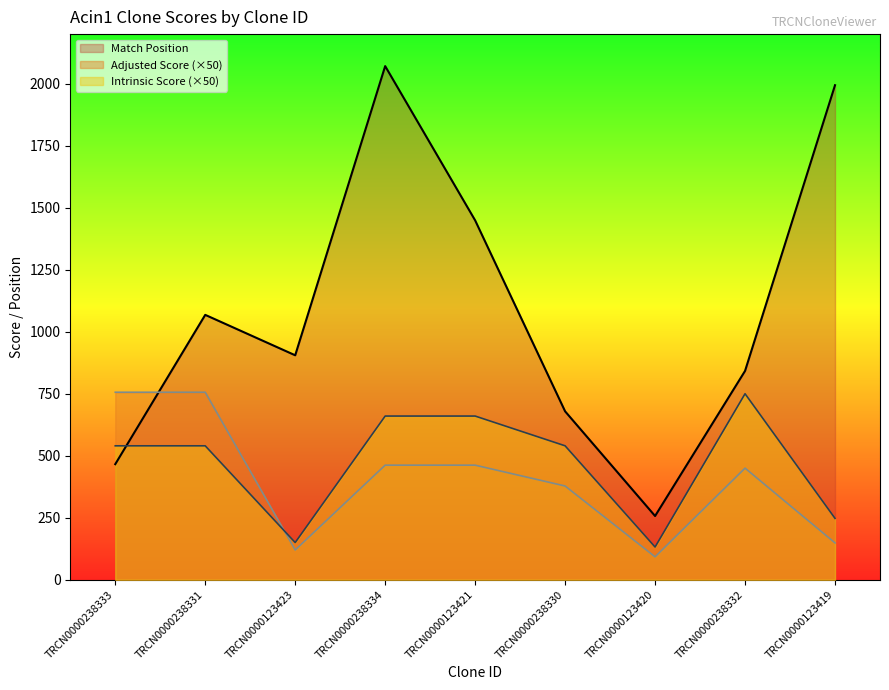

True or false: Intrinsic Score and Adjusted Score intersect in this chart.

True